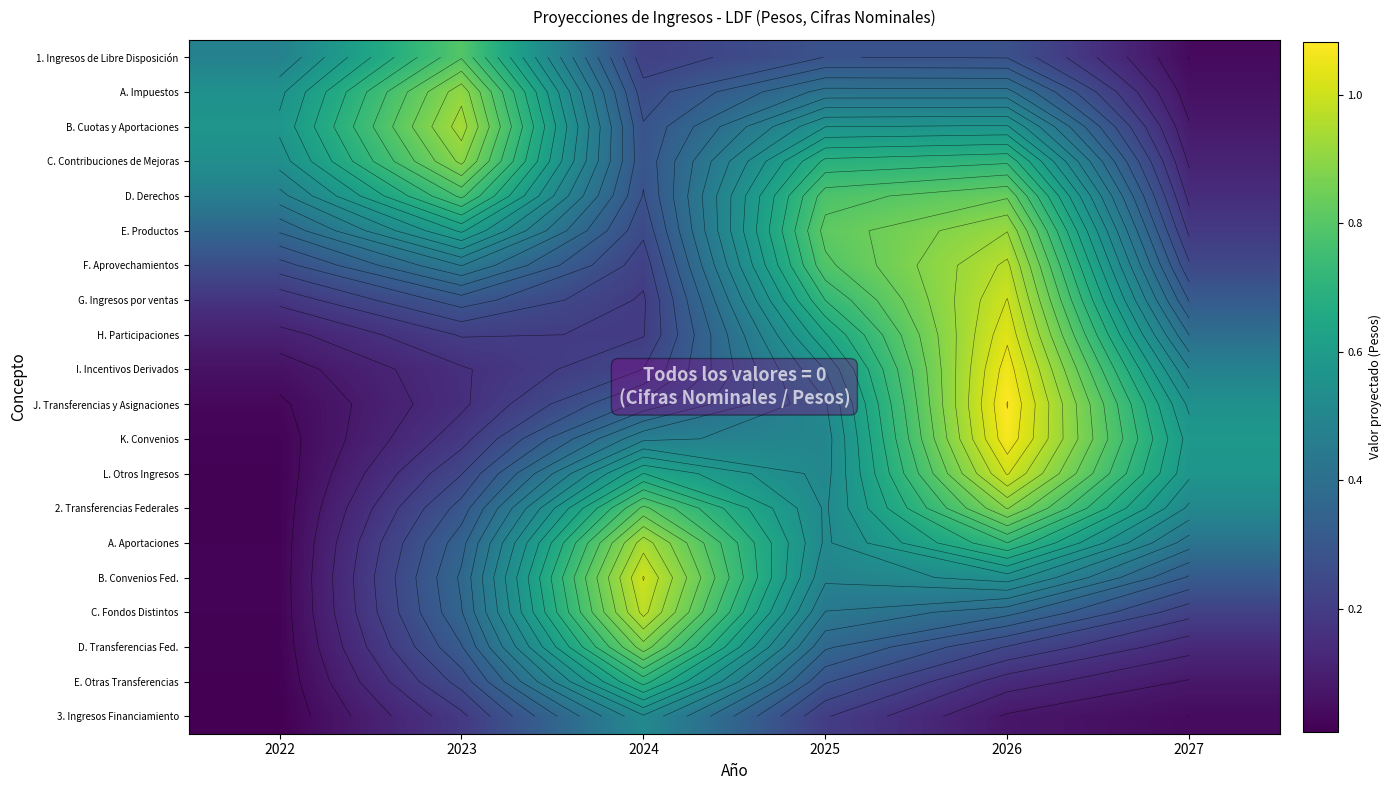

List the labels in order of 1. Ingresos de Libre Disposición value, smallest first.

2027, 2024, 2026, 2025, 2022, 2023